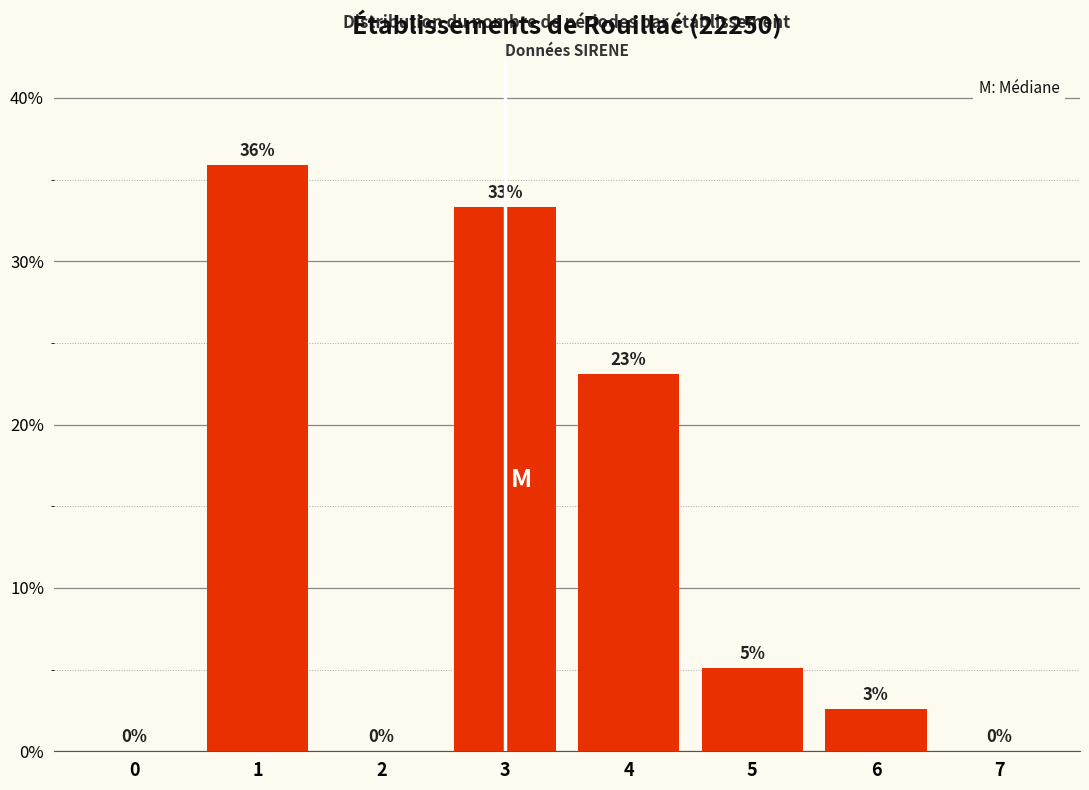

The value at 0 is 0.0. True or false?

True